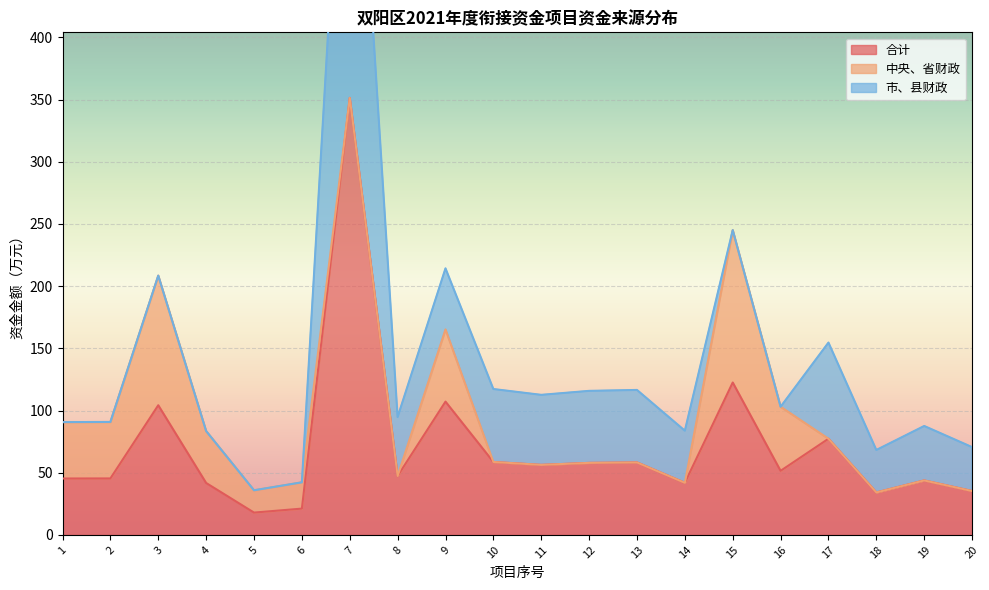

Which series has the largest total across all categories?

合计